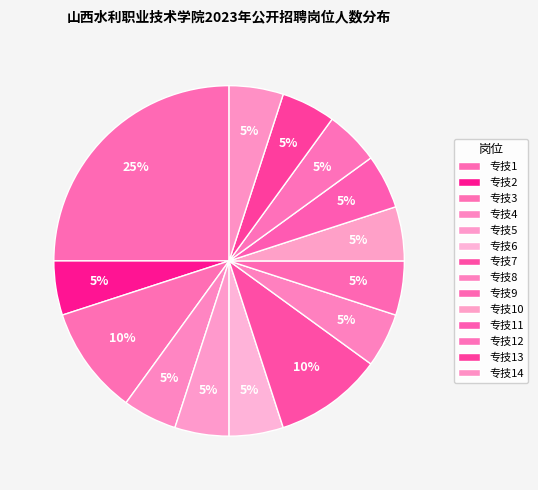

Do 专技1 and 专技9 together represent more than half of the pie?

No